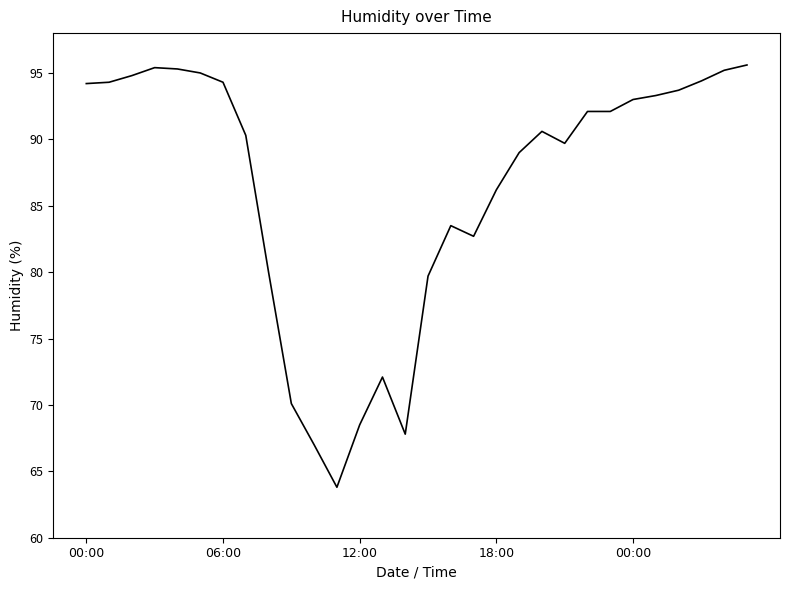

What is the minimum value shown in the chart?

63.8